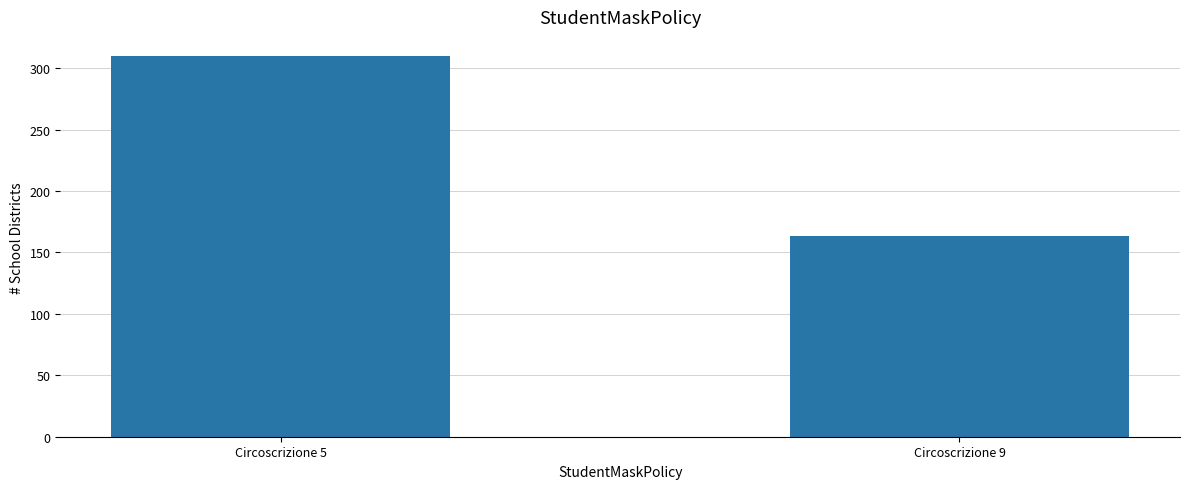

The chart shows a value of 238 at Circoscrizione 9. True or false?

False